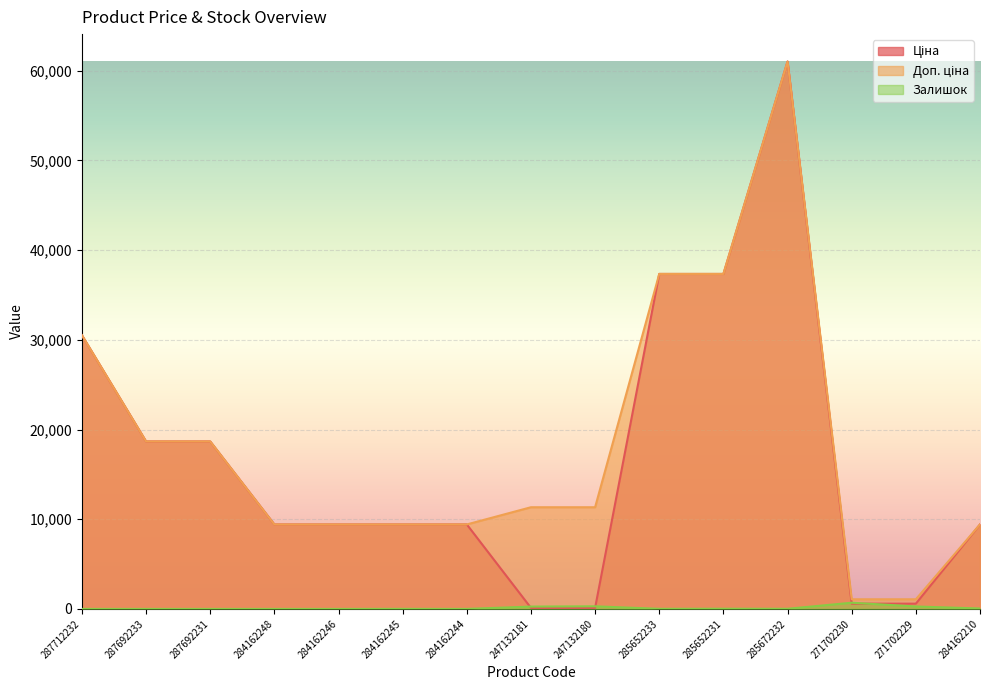

Where is the first local maximum for Ціна?

285672232